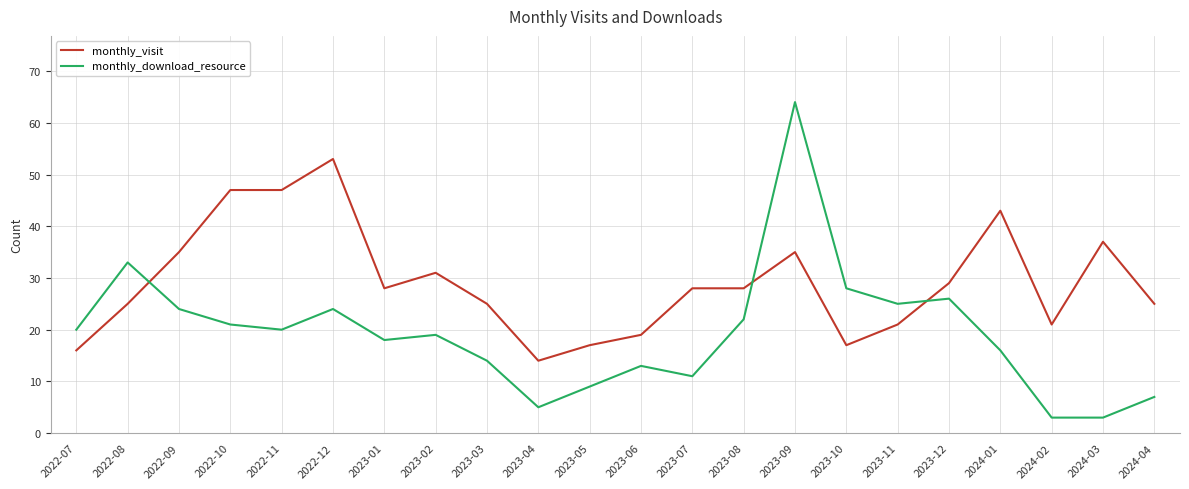

What are all the series names shown in the legend?

monthly_visit, monthly_download_resource